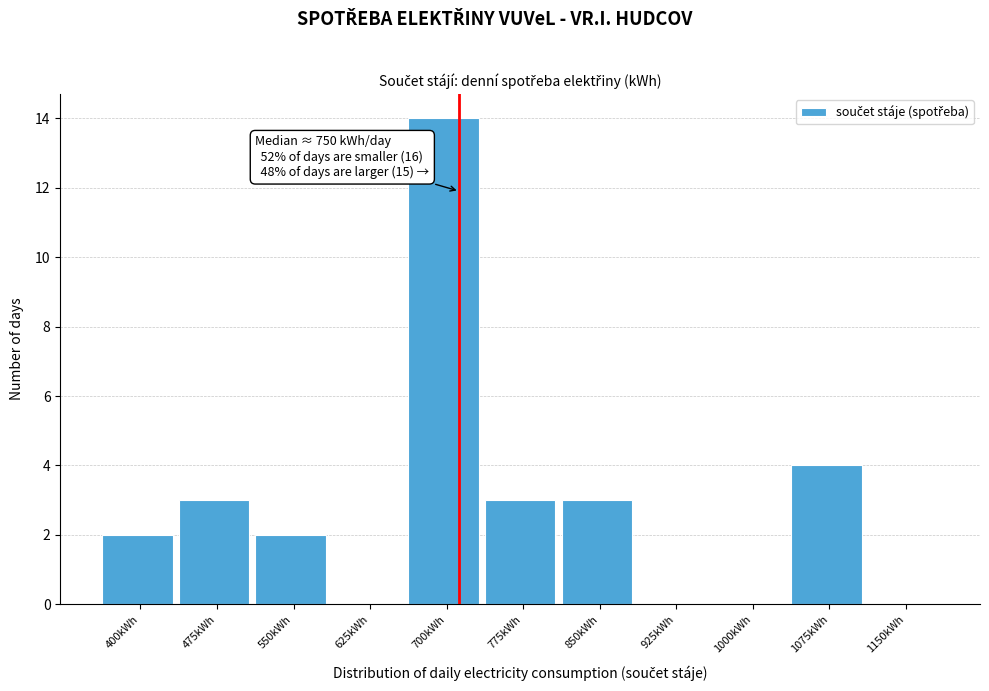

Reading right to left, extract all data points from this chart.

1150kWh=0	1075kWh=4	1000kWh=0	925kWh=0	850kWh=3	775kWh=3	700kWh=14	625kWh=0	550kWh=2	475kWh=3	400kWh=2